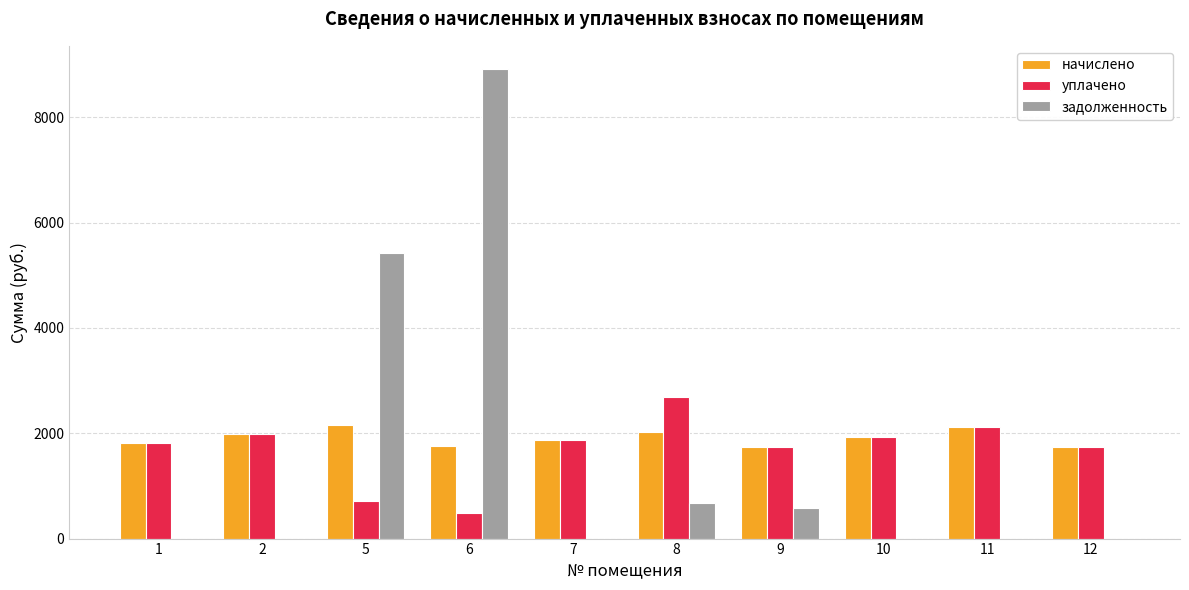

What is the sum of the начислено values at 9 and 1?

3545.0